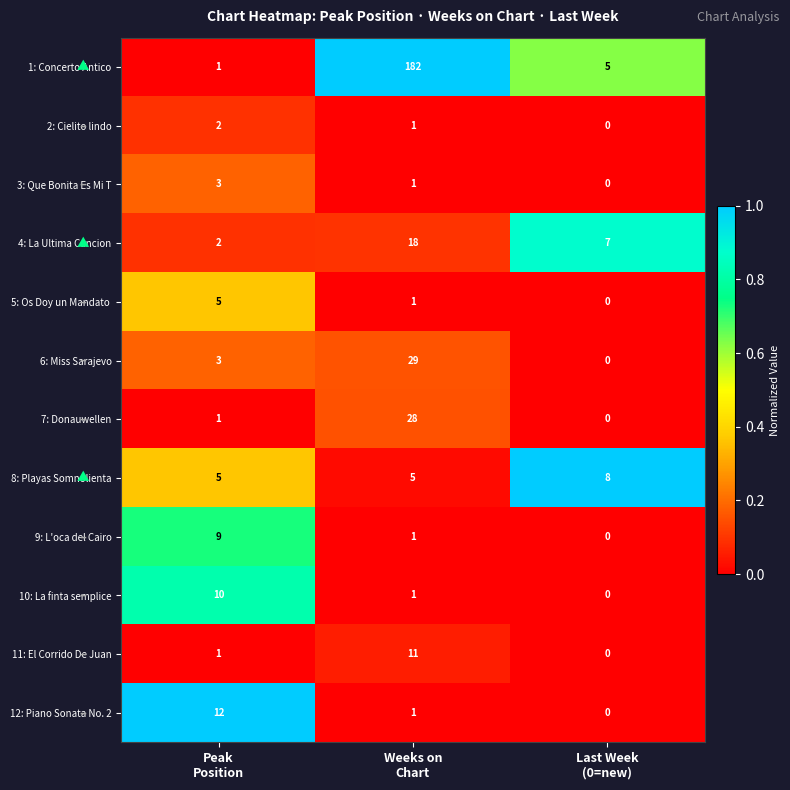

How many 6: Miss Sarajevo values are between 0 and 29?

3